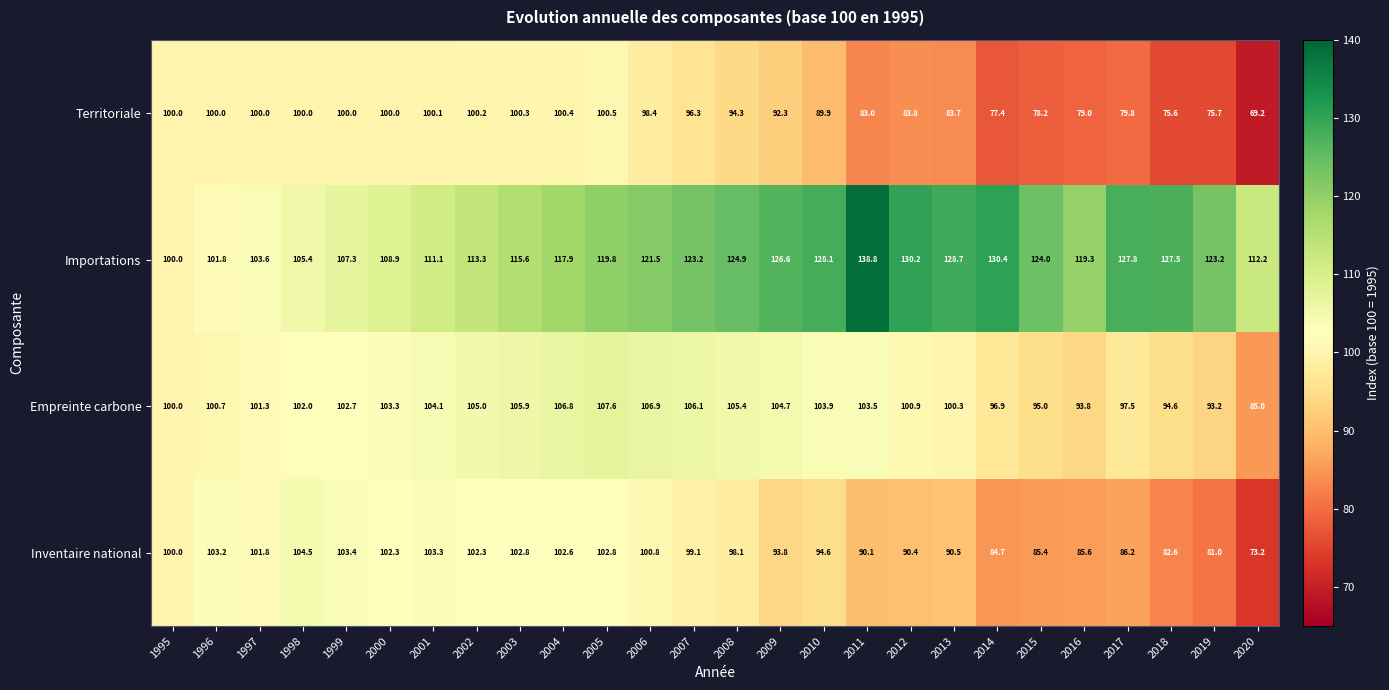

How many data points does each series have?

26